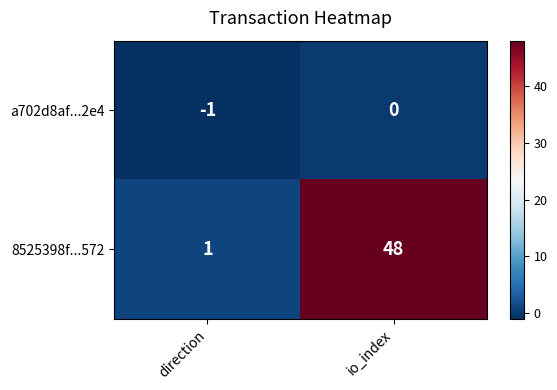

At how many categories does at least one series exceed 30?

1